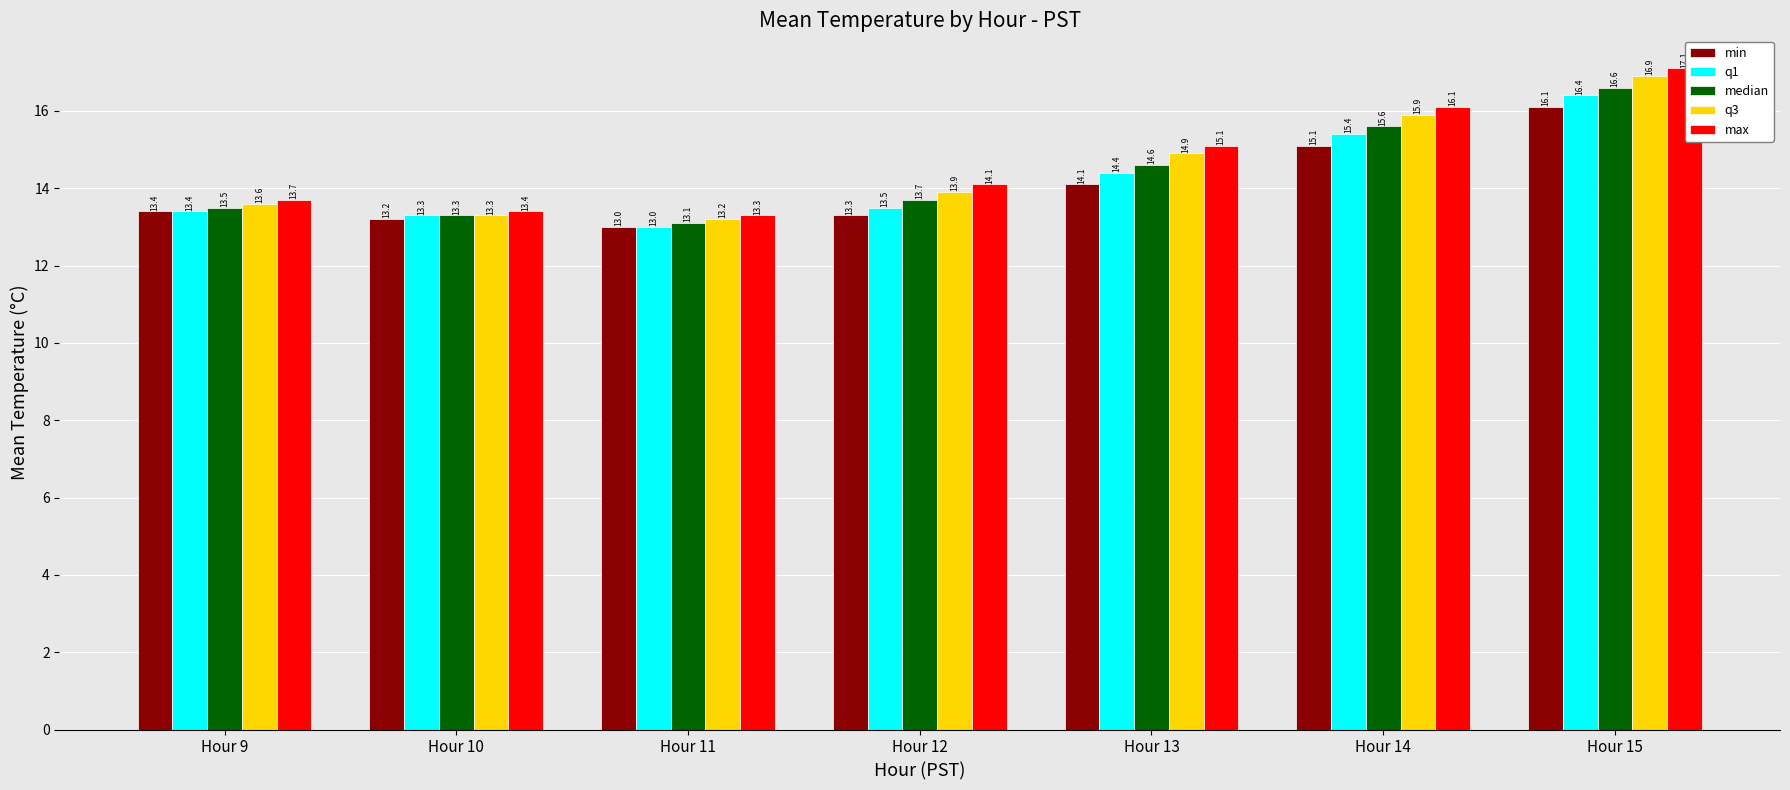

At how many categories does at least one series exceed 16?

2